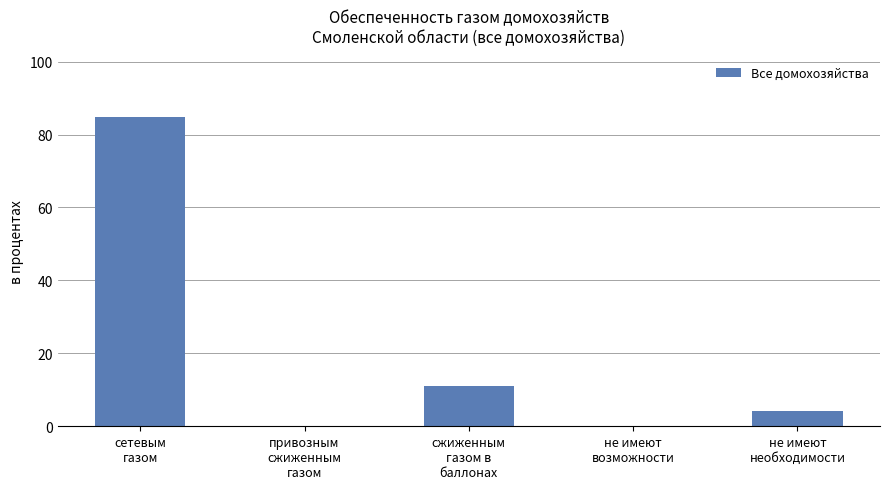

Reading left to right, transcribe all the data shown in this chart.

сетевым
газом=84.7	привозным
сжиженным
газом=0.0	сжиженным
газом в
баллонах=11.0	не имеют
возможности=0.0	не имеют
необходимости=4.3